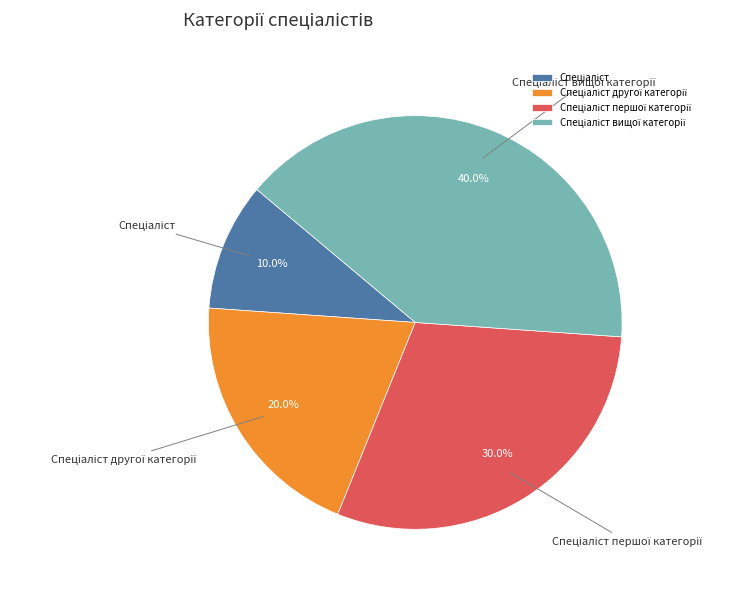

Is there a majority slice in this chart?

No